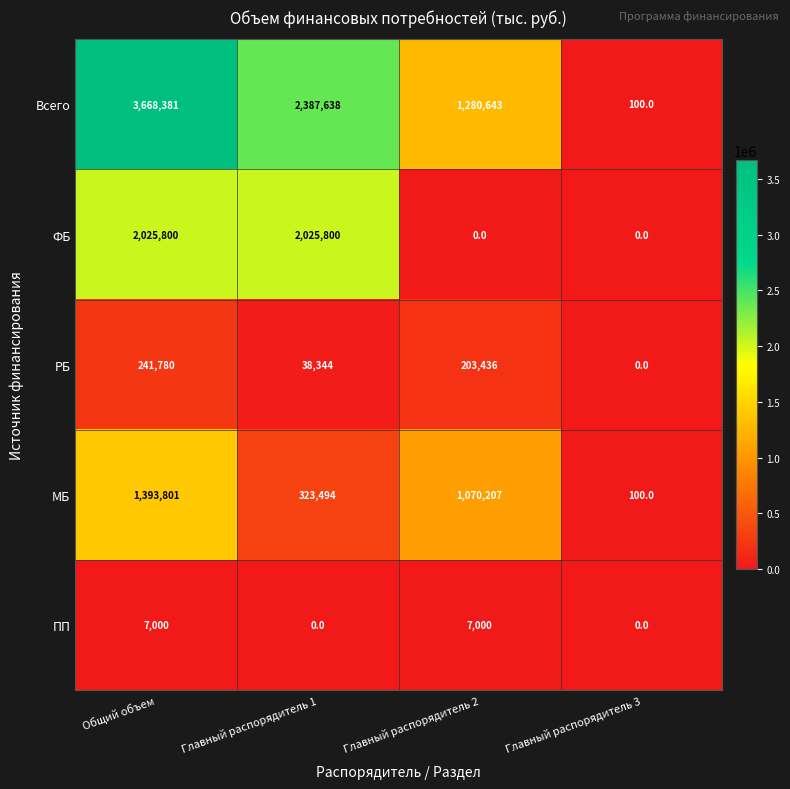

Rank the series by their maximum value, from highest to lowest.

Всего, ФБ, МБ, РБ, ПП